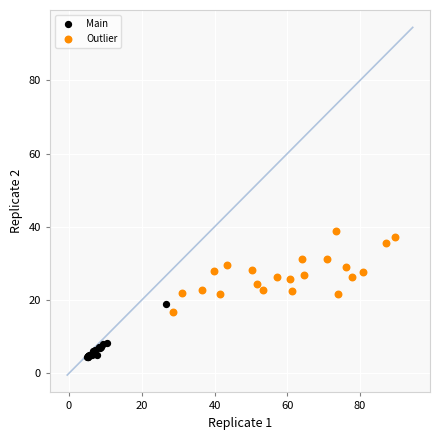

Which series has the largest Y range (max minus min)?

Outlier